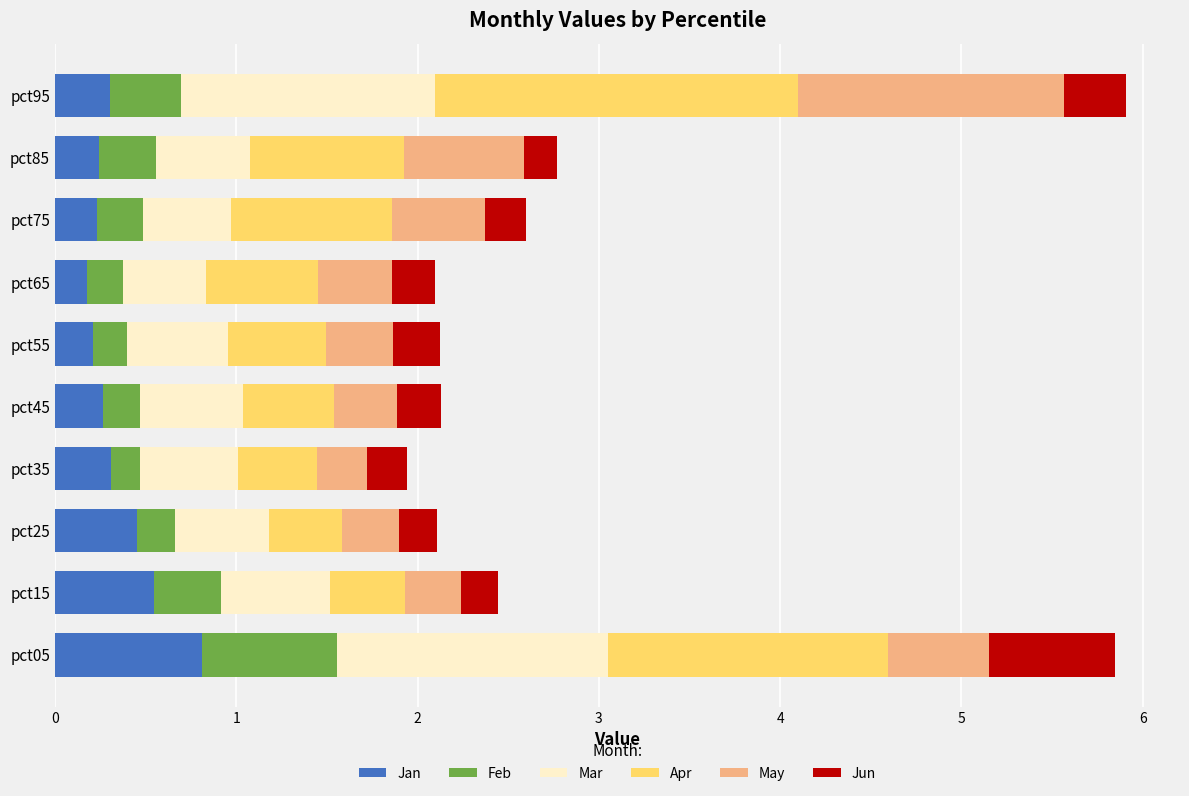

What is the average value of the Jan series?

0.4